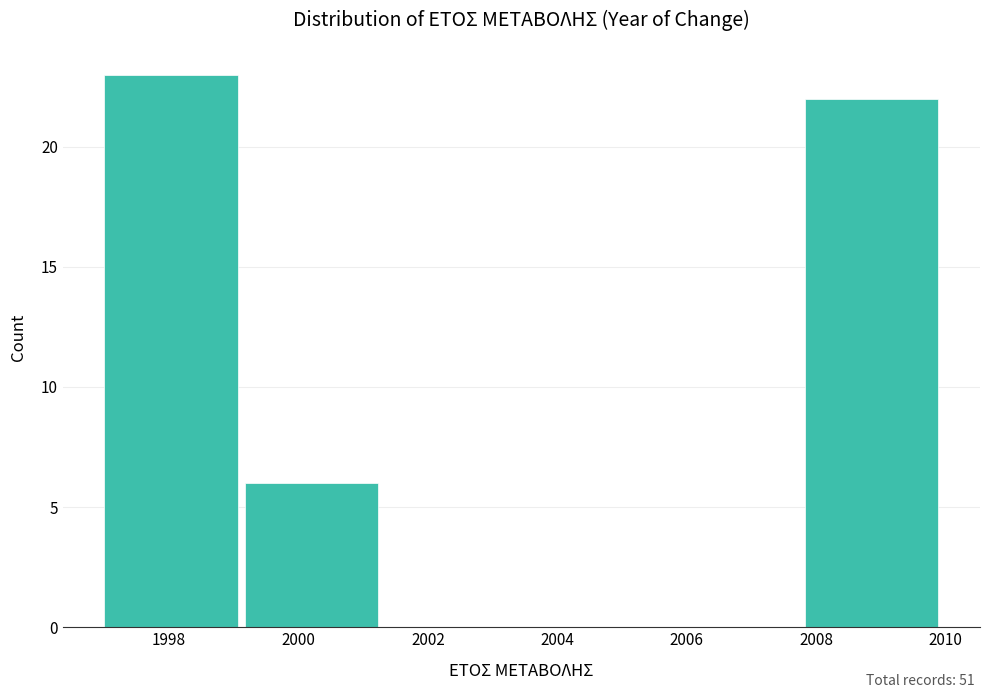

Reading left to right, transcribe this chart: for each bar, give the range it covers on the x-axis and its height. Neither the bar edges nor the heights are printed on the chart, so give them approximately, as read against the axes.

1997.0 to 1999.2: 23
1999.2 to 2001.4: 6
2001.4 to 2003.6: 0
2003.6 to 2005.6: 0
2005.6 to 2007.8: 0
2007.8 to 2010.0: 22